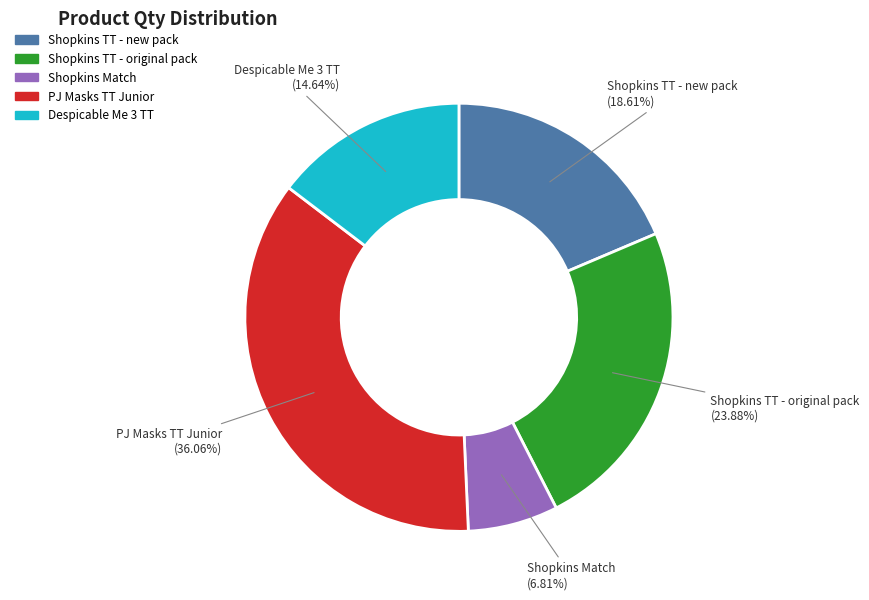

Combined, do Shopkins TT - original pack and Shopkins TT - new pack account for over 50%?

No